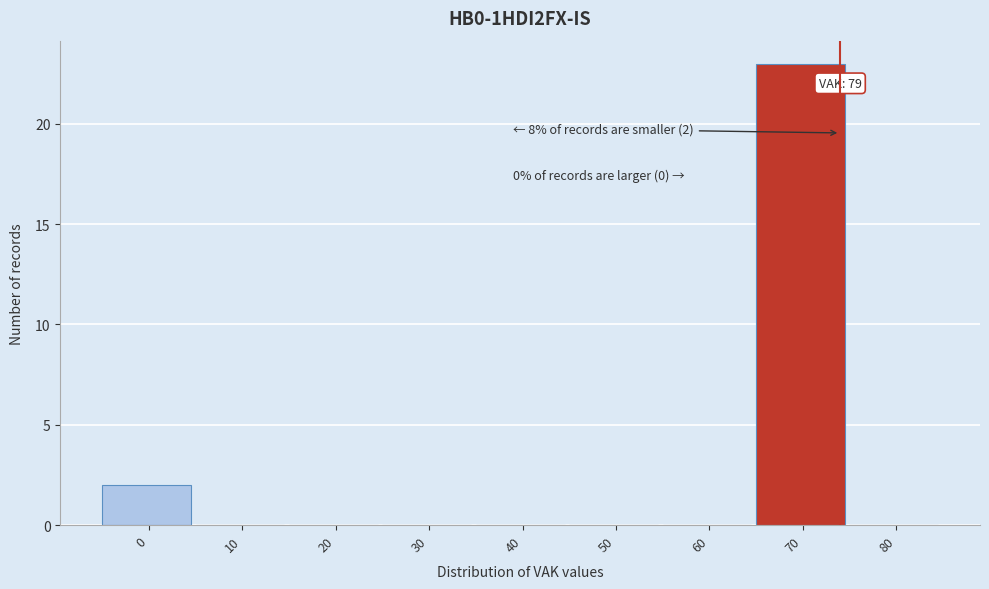

Reading right to left, list all the values displayed in this chart.

80=0	70=23	60=0	50=0	40=0	30=0	20=0	10=0	0=2